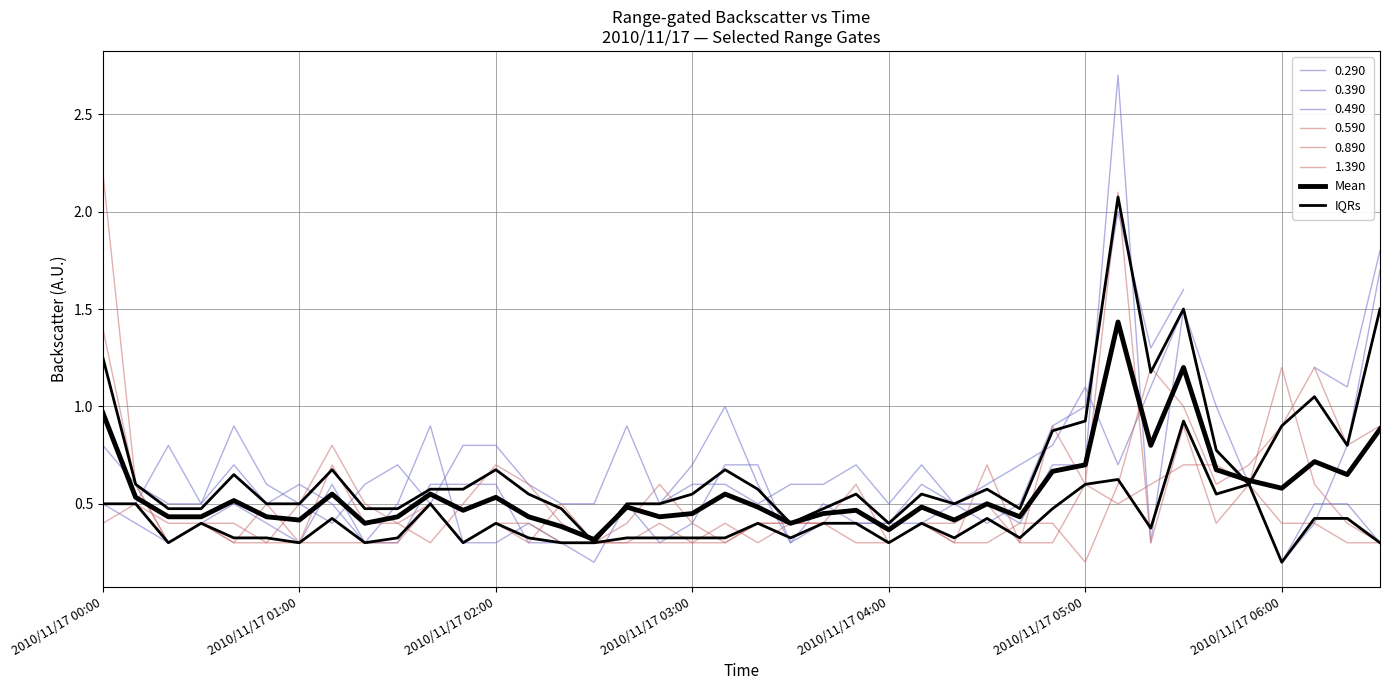

How many data points does each series have?

40